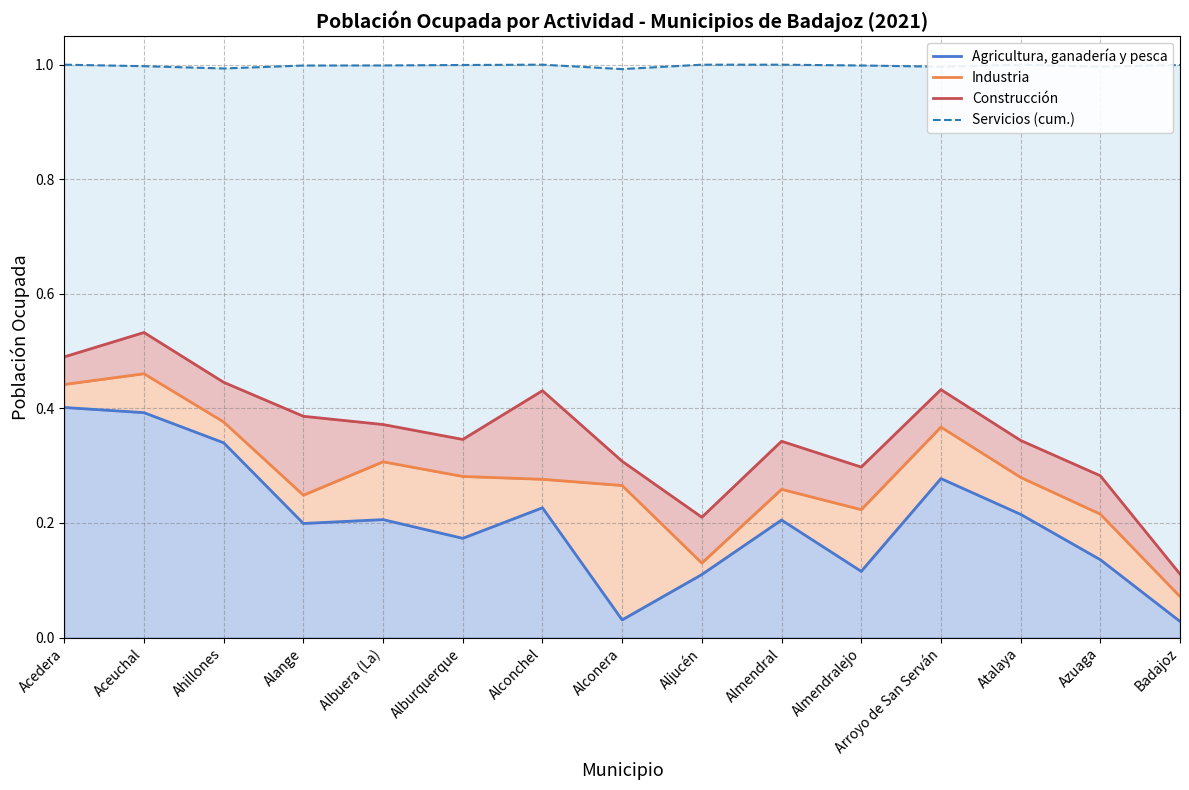

At Azuaga, list the series in order from smallest to largest.

Agricultura, ganadería y pesca, Industria, Construcción, Servicios (cum.)